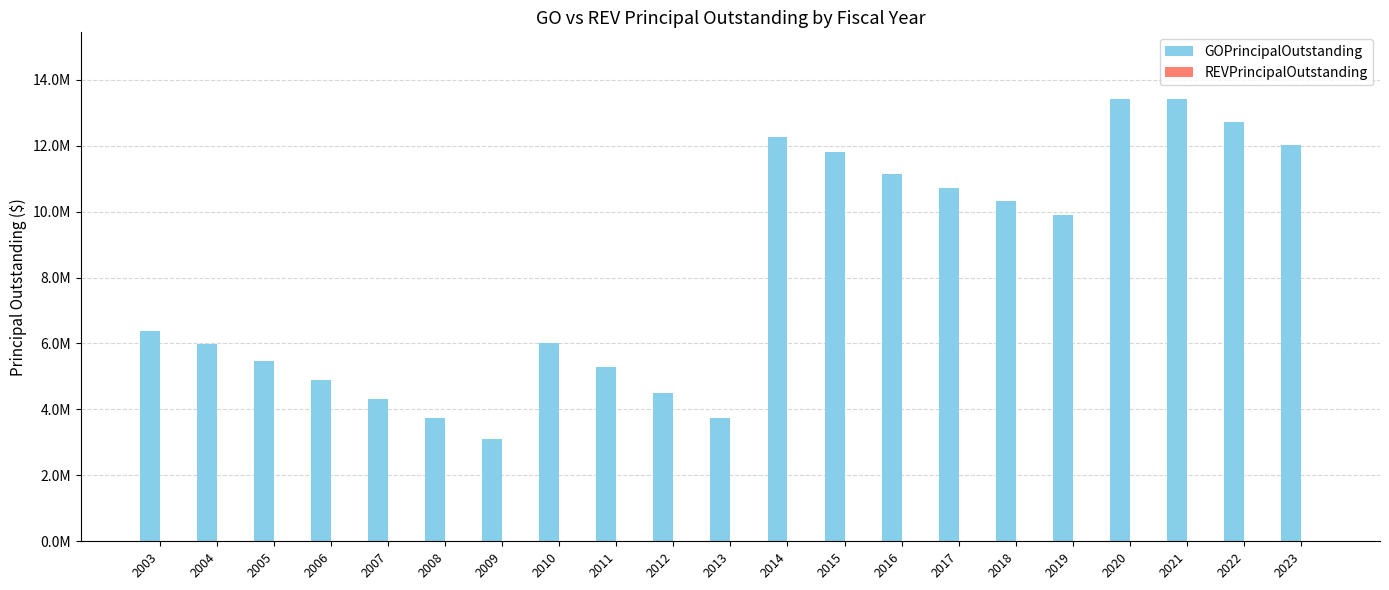

Are the bars horizontal?

No